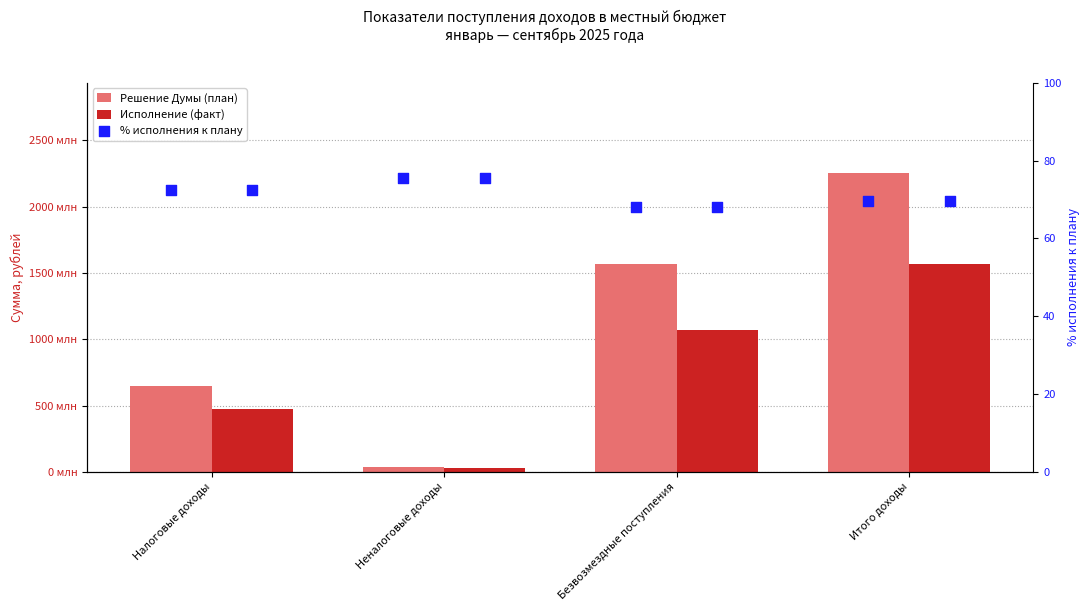

At which category is the sum across all series the highest?

Итого доходы